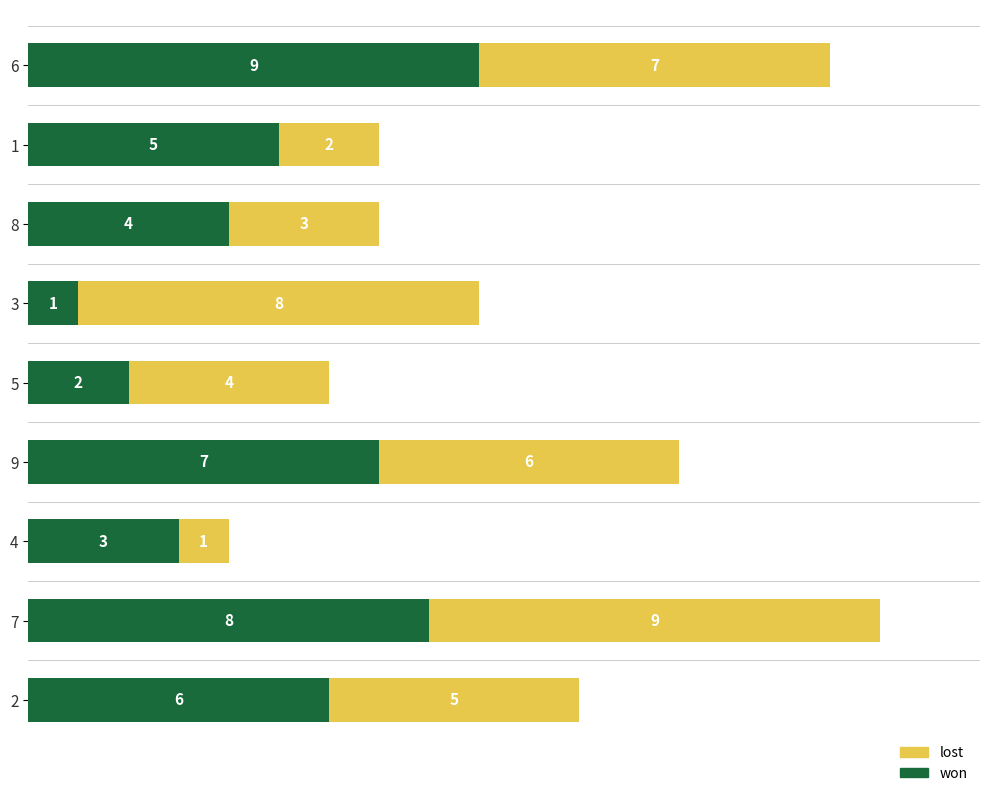

At which label does won reach its minimum?

3